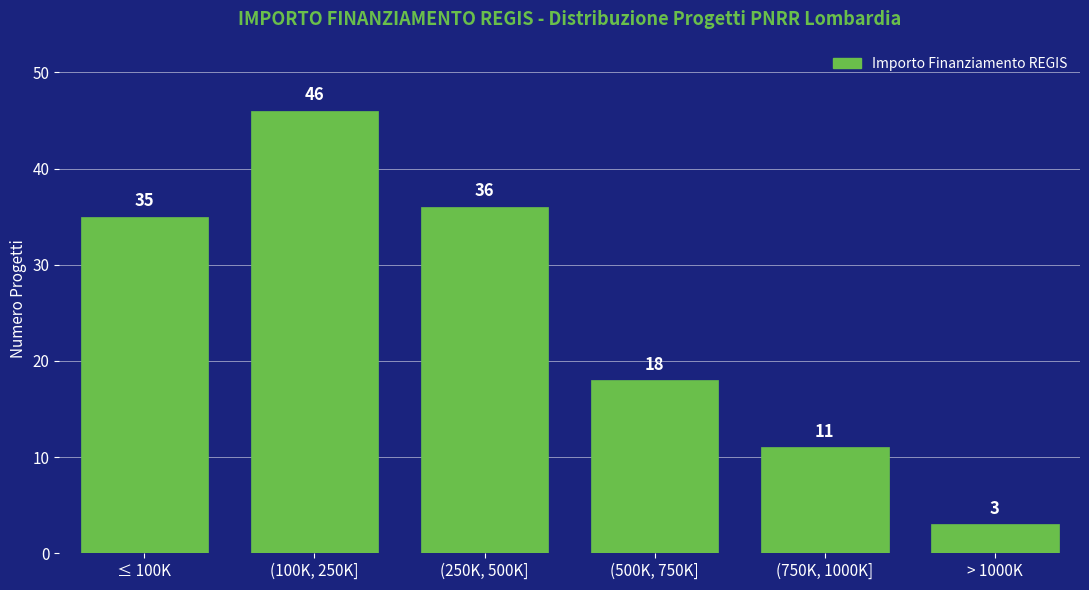

Reading right to left, what are all the values shown in this chart?

3	11	18	36	46	35